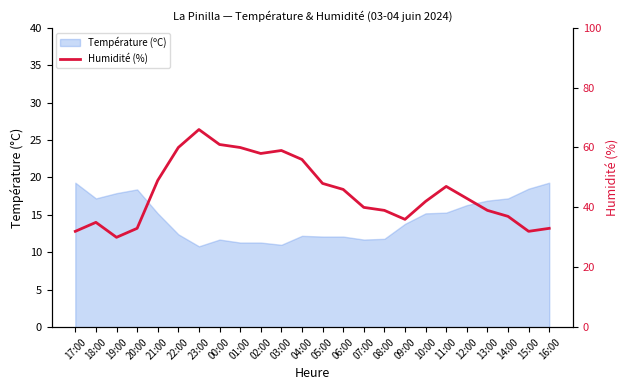

At which category does the chart reach its peak across all series?

23:00